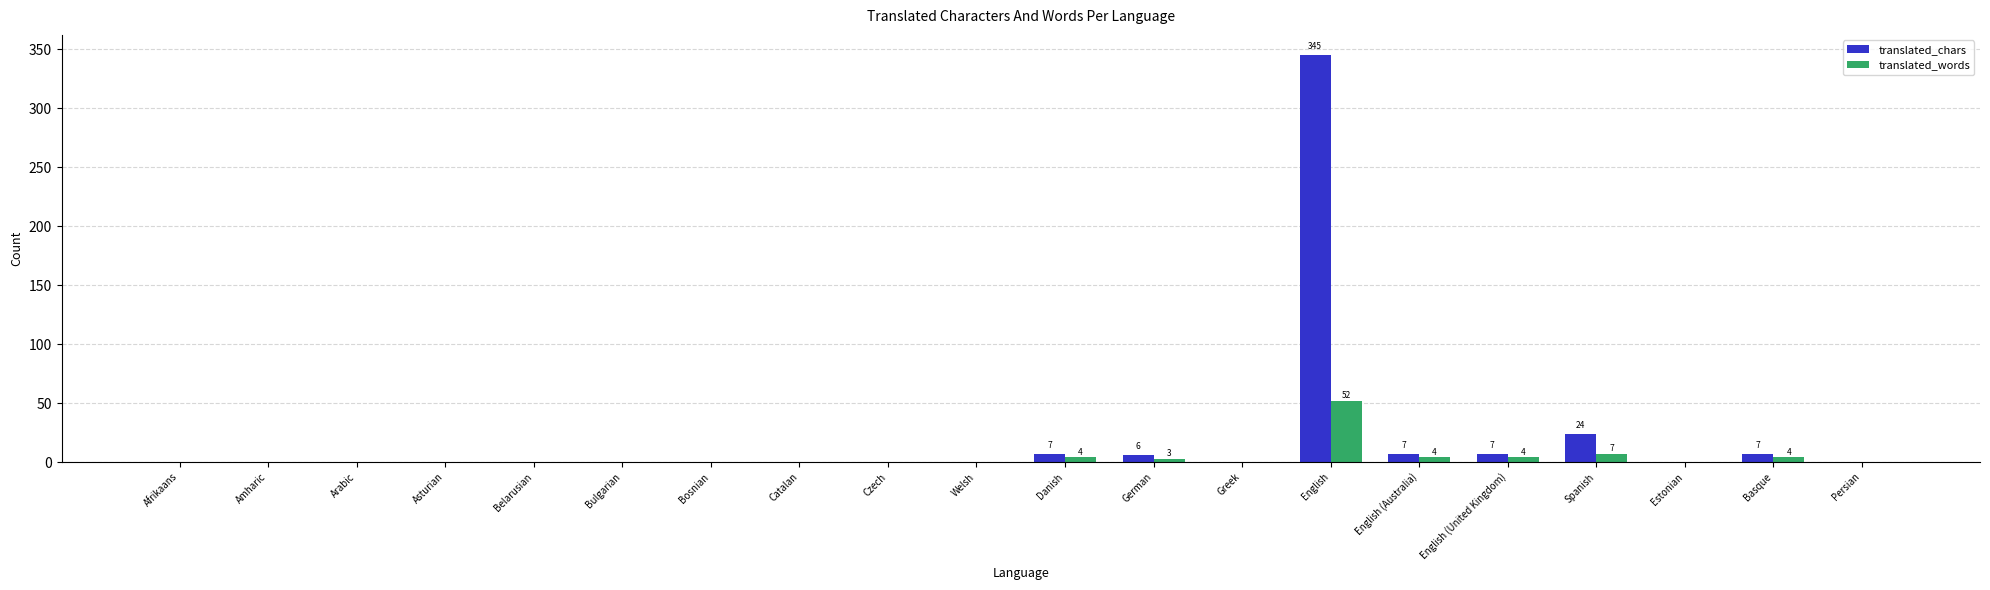

At which label is translated_chars closest to 172?

Spanish